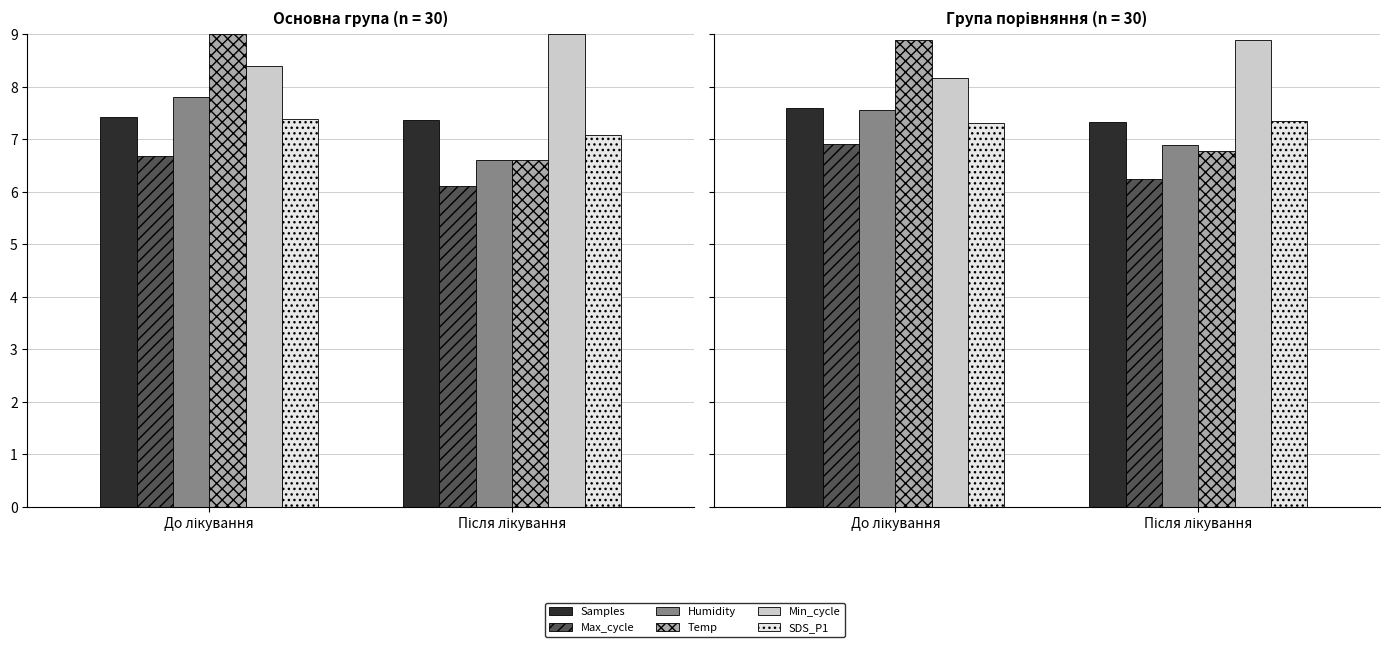

The Max_cycle series shows 6.2 at Після лікування. True or false?

True